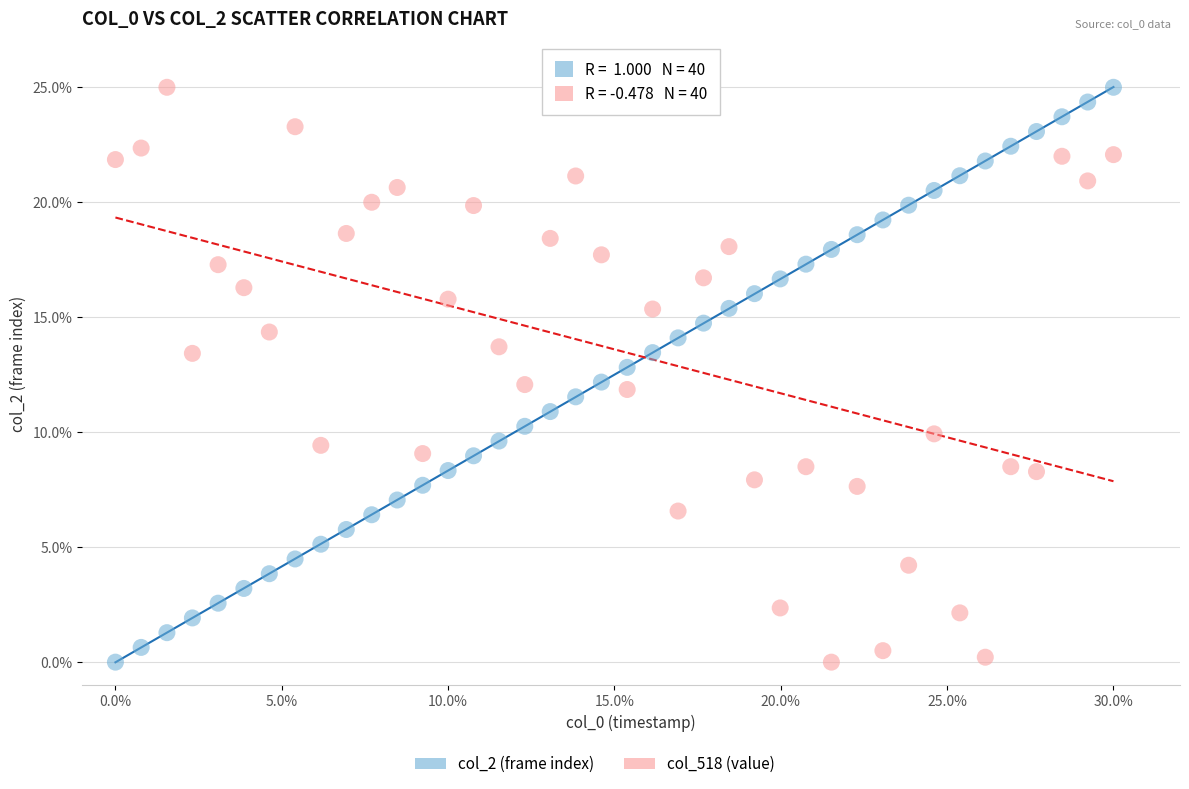

Across all data points, what is the range of X values (max minus min)?

30.0